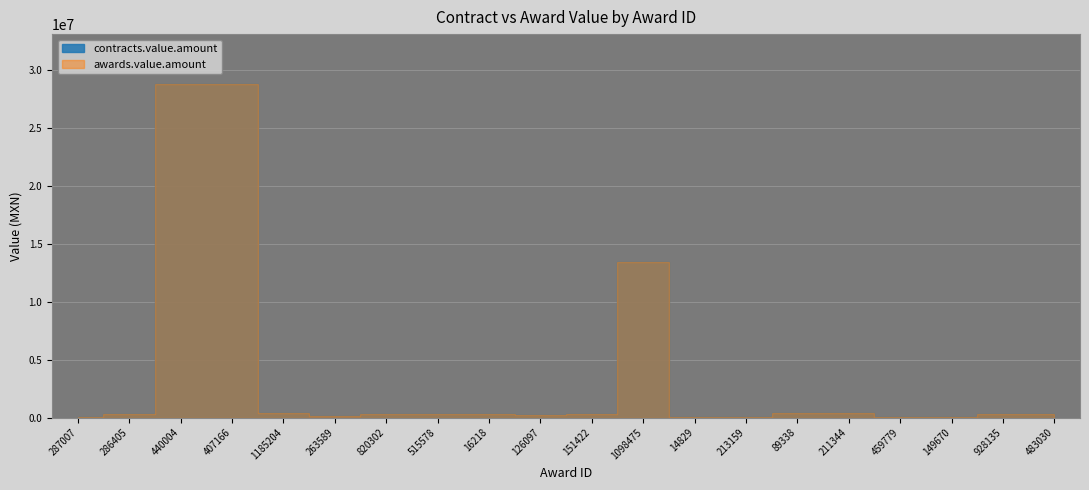

What is the difference between the contracts.value.amount values at 151422 and 459779?

244000.0